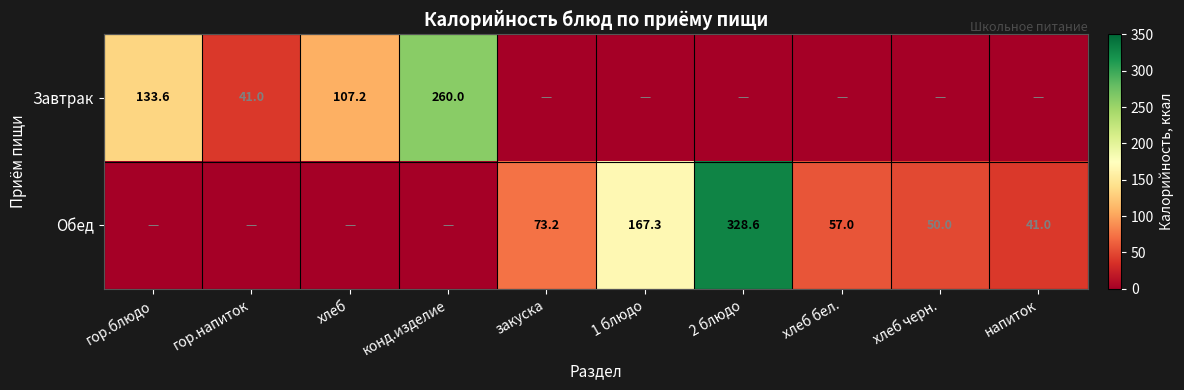

The Обед series shows 41.0 at напиток. True or false?

True